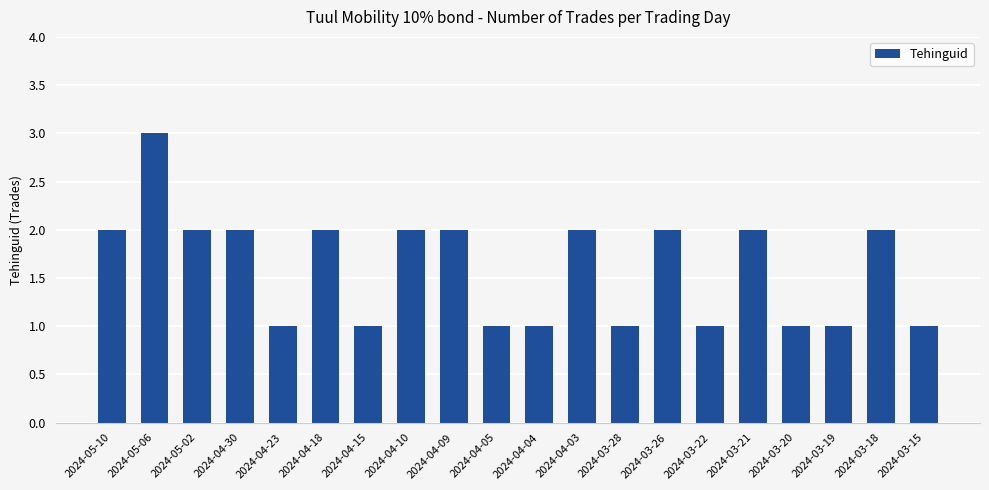

What is the sum of all values?

32